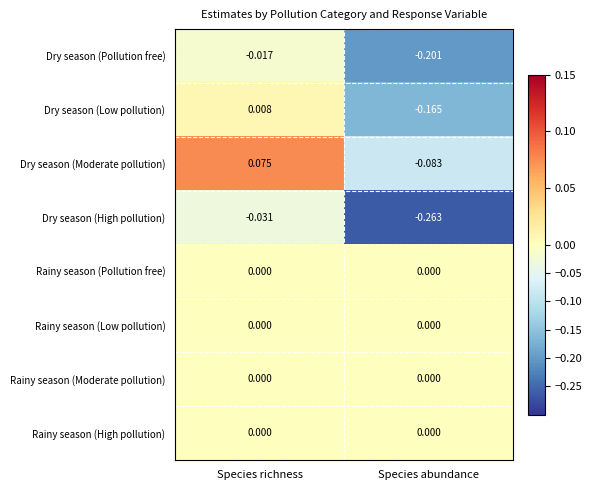

Which series changed the most between Species richness and Species abundance?

Dry season (High pollution)